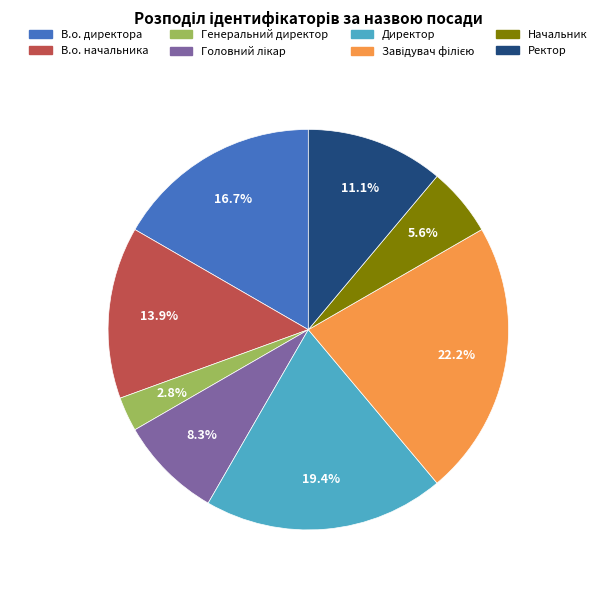

Is it true that Начальник is 18% of the pie?

False